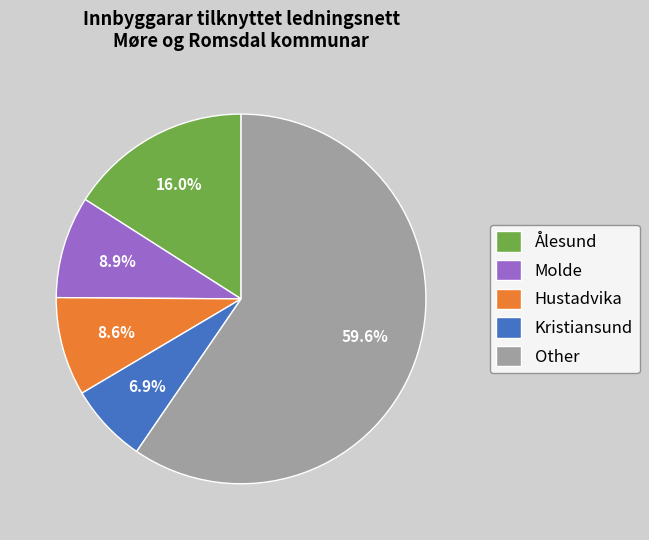

What is the largest slice in the pie chart?

Other